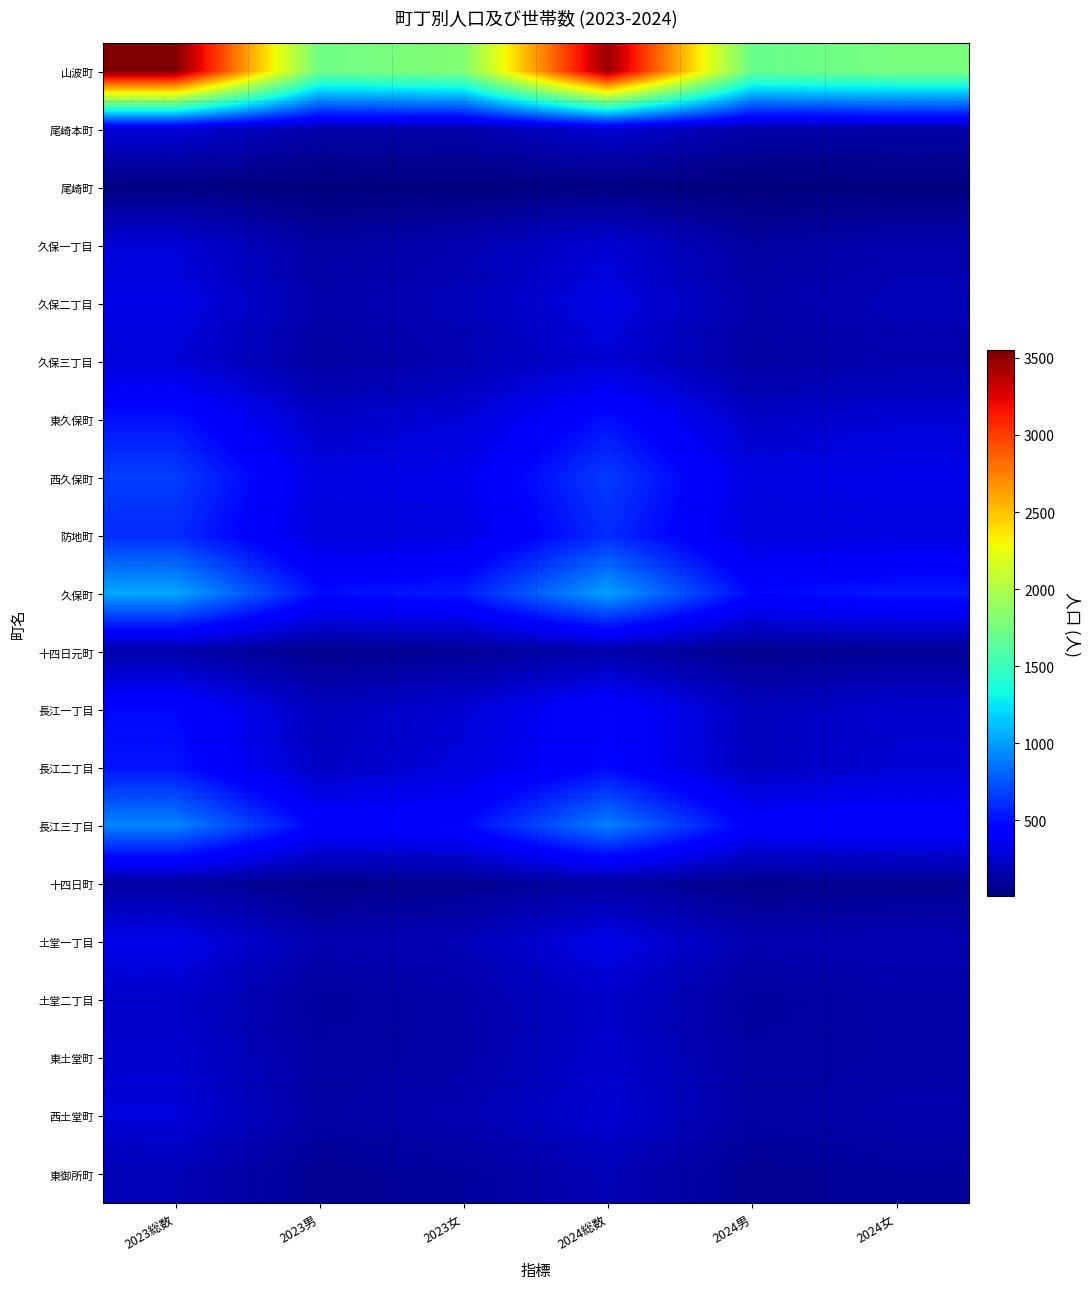

Rank the series by their maximum value, from highest to lowest.

山波町, 久保町, 長江三丁目, 西久保町, 防地町, 長江二丁目, 東久保町, 長江一丁目, 土堂一丁目, 久保二丁目, 西土堂町, 久保三丁目, 尾崎本町, 久保一丁目, 東土堂町, 土堂二丁目, 東御所町, 十四日元町, 十四日町, 尾崎町